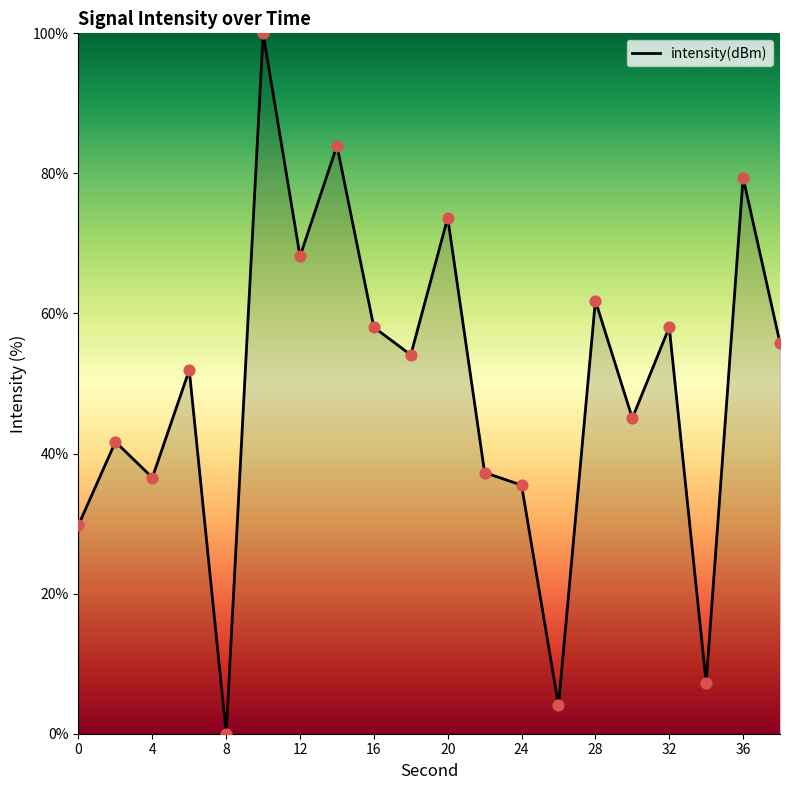

What is the greatest value displayed?

100.0